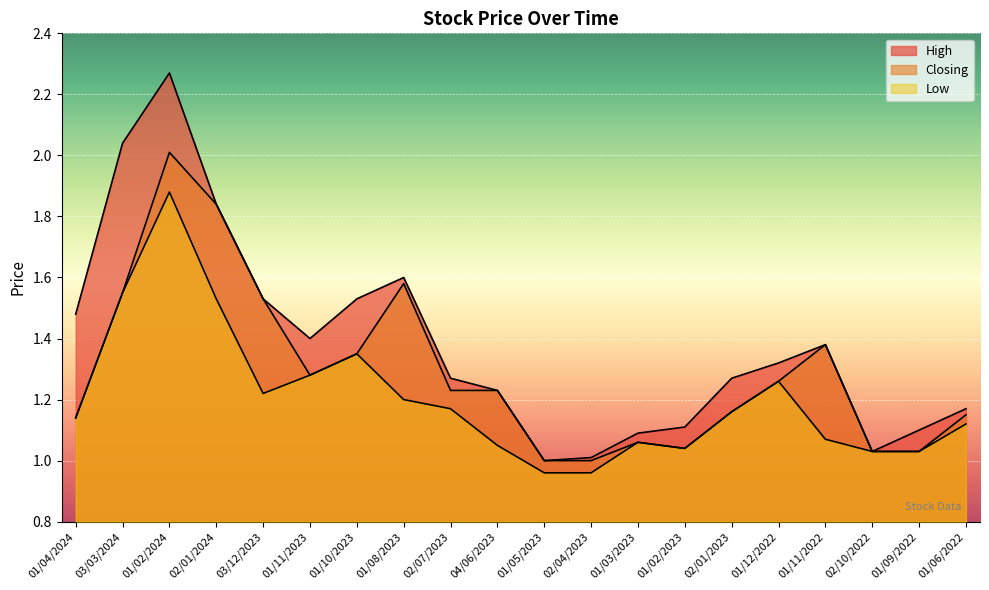

How many interior local valleys does the Closing series have?

2